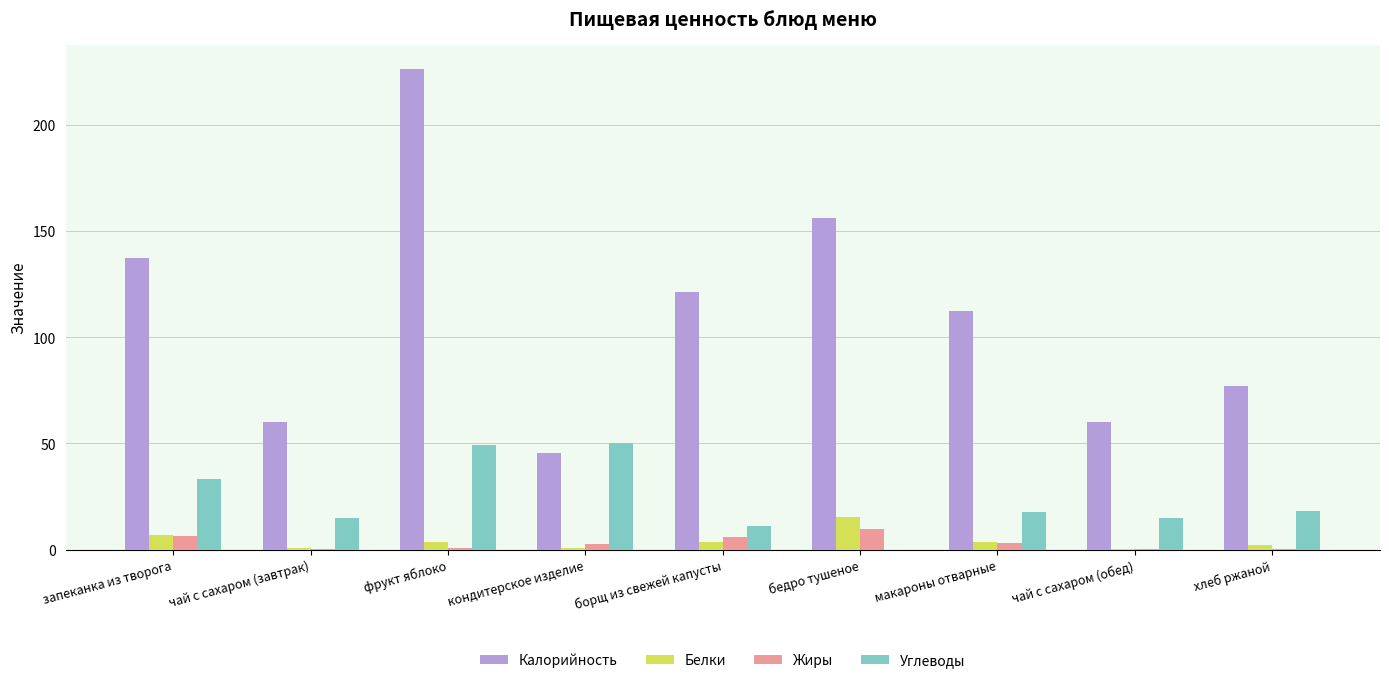

What is the sum of all Белки values?

36.9